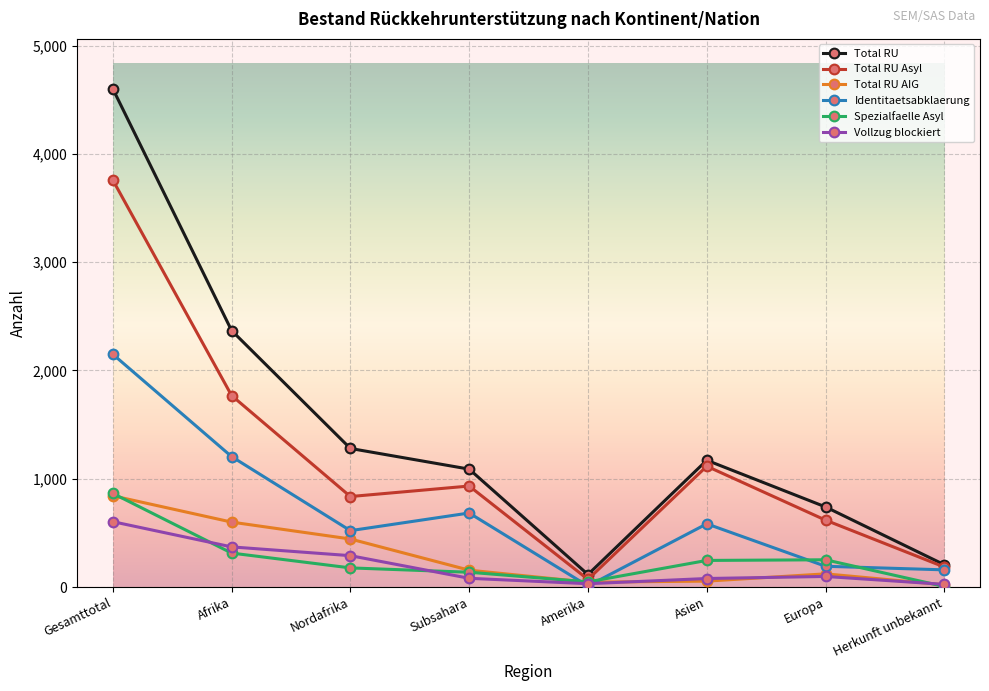

The Vollzug blockiert series shows 371 at Afrika. True or false?

True